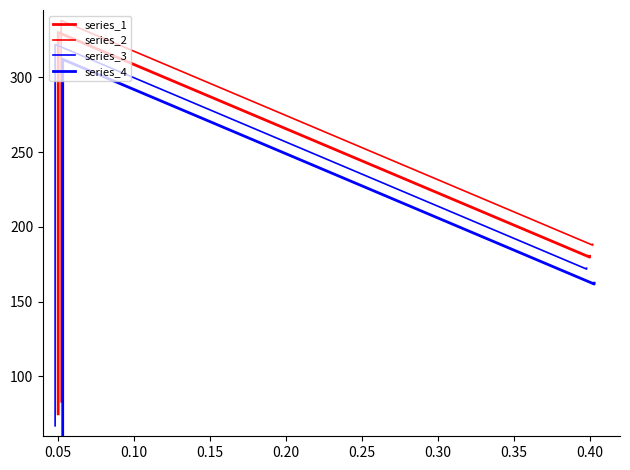

How many distinct data groups are displayed?

4